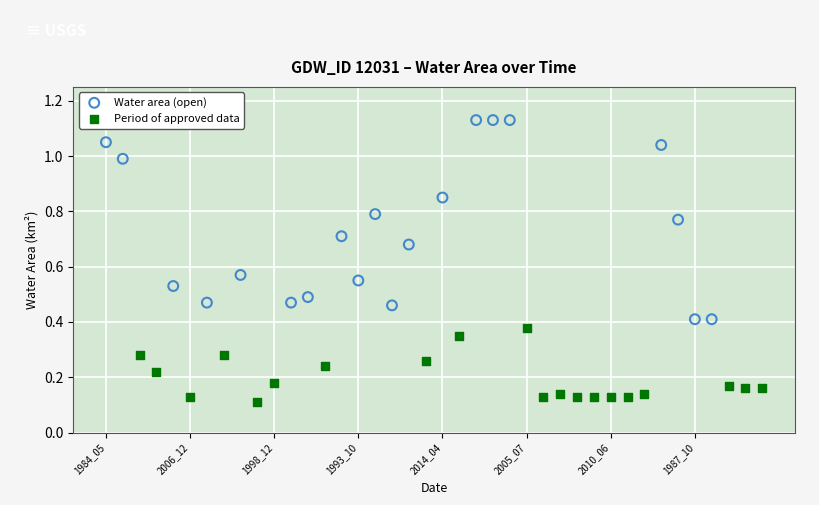

Which series reaches the minimum Y coordinate?

Period of approved data